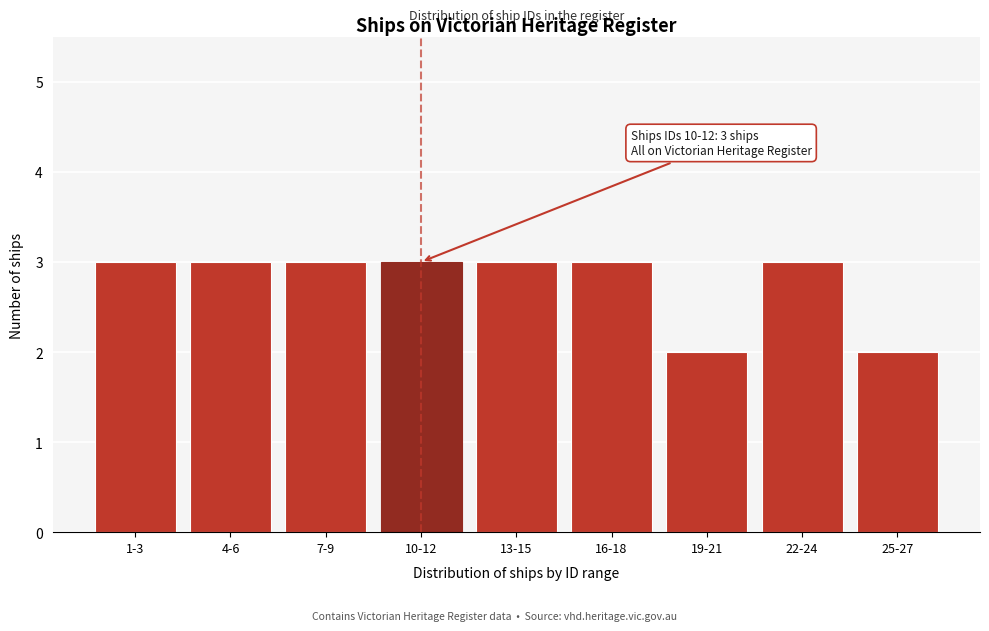

Reading right to left, extract all data points from this chart.

2	3	2	3	3	3	3	3	3